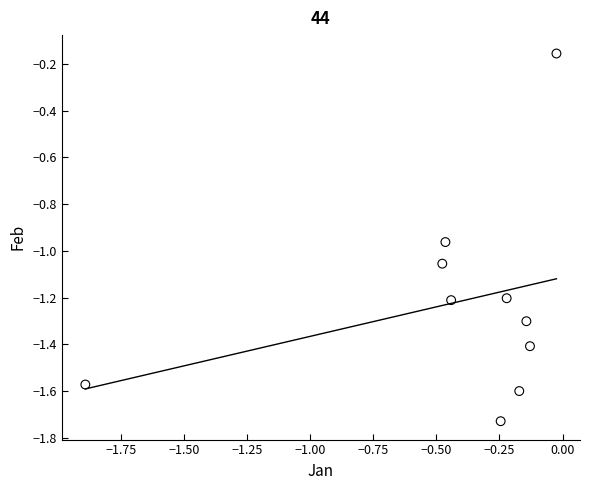

What is the average Y value?

-1.2